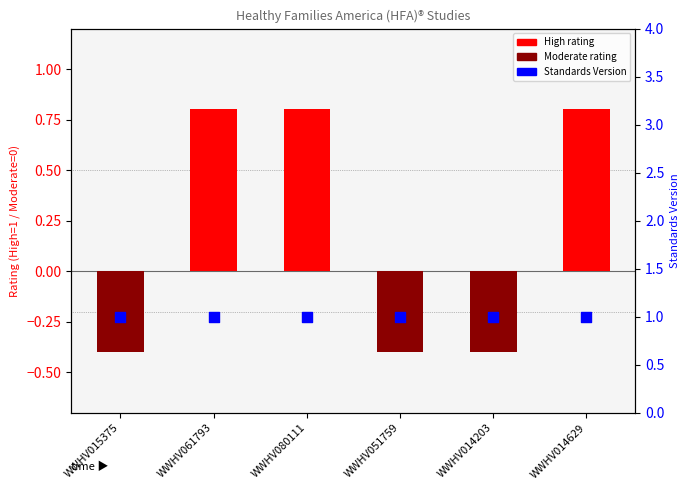

Which series contains the highest Y value?

Standards Version